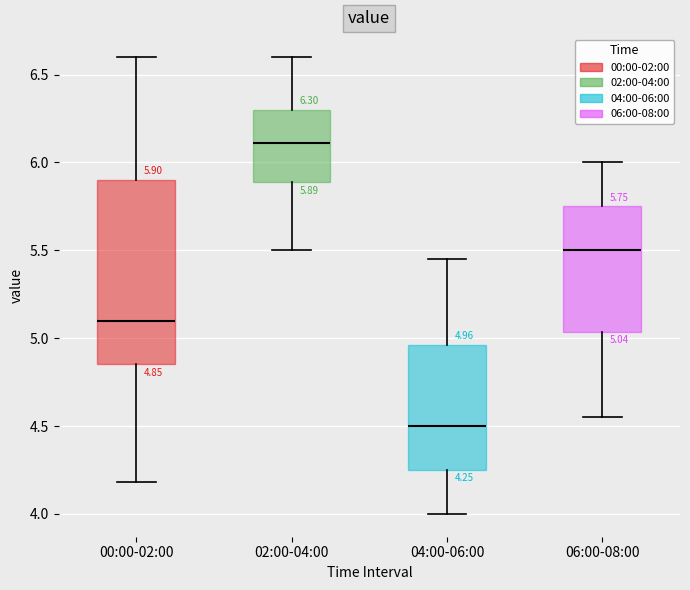

Which box has the highest median line?

02:00-04:00